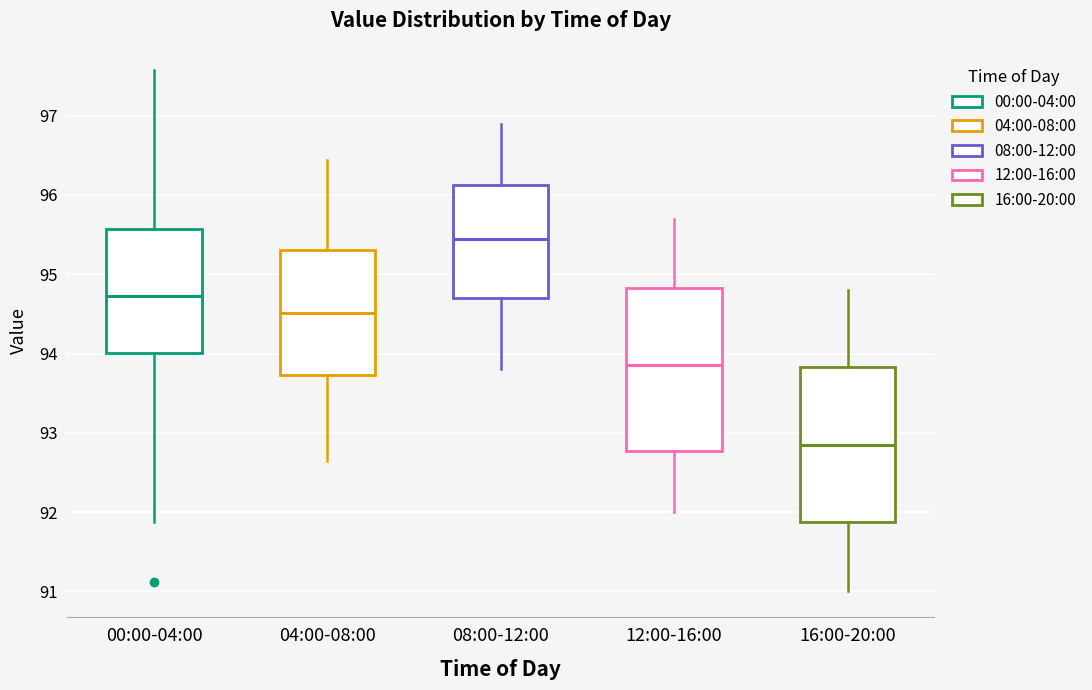

Reading left to right, transcribe this box plot: for each box, give where its median line is, the range the box spans, and where its two whiskers end, as read against the y-axis. The values are not printed on the chart, so give them approximately, as read against the axis.

00:00-04:00: median 94.7, box 94.0 to 95.6, whiskers 91.9 to 97.6
04:00-08:00: median 94.5, box 93.7 to 95.3, whiskers 92.7 to 96.4
08:00-12:00: median 95.5, box 94.7 to 96.1, whiskers 93.8 to 96.9
12:00-16:00: median 93.9, box 92.8 to 94.8, whiskers 92.0 to 95.7
16:00-20:00: median 92.9, box 91.9 to 93.8, whiskers 91.0 to 94.8